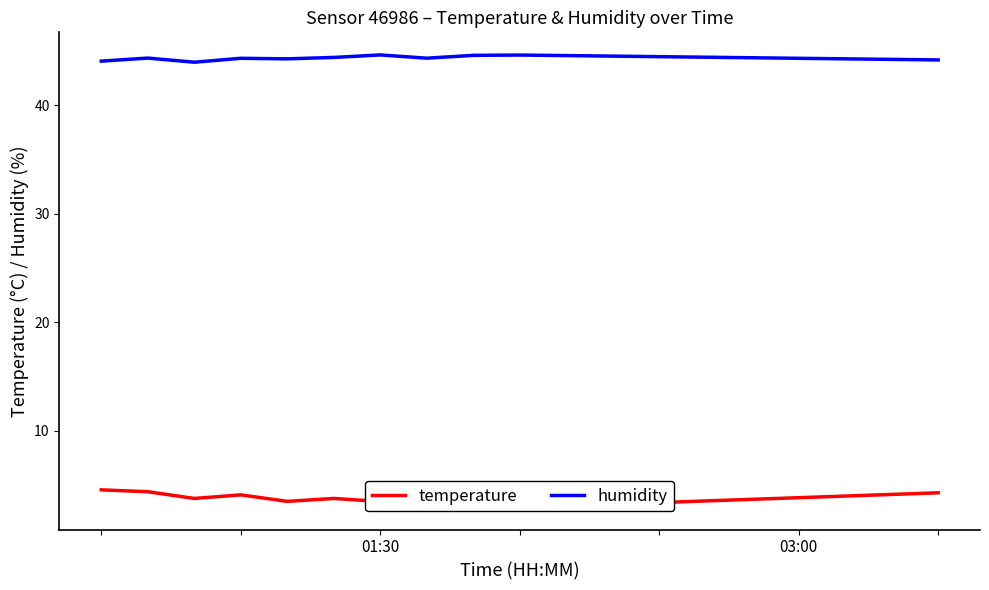

How many series are shown in this chart?

2